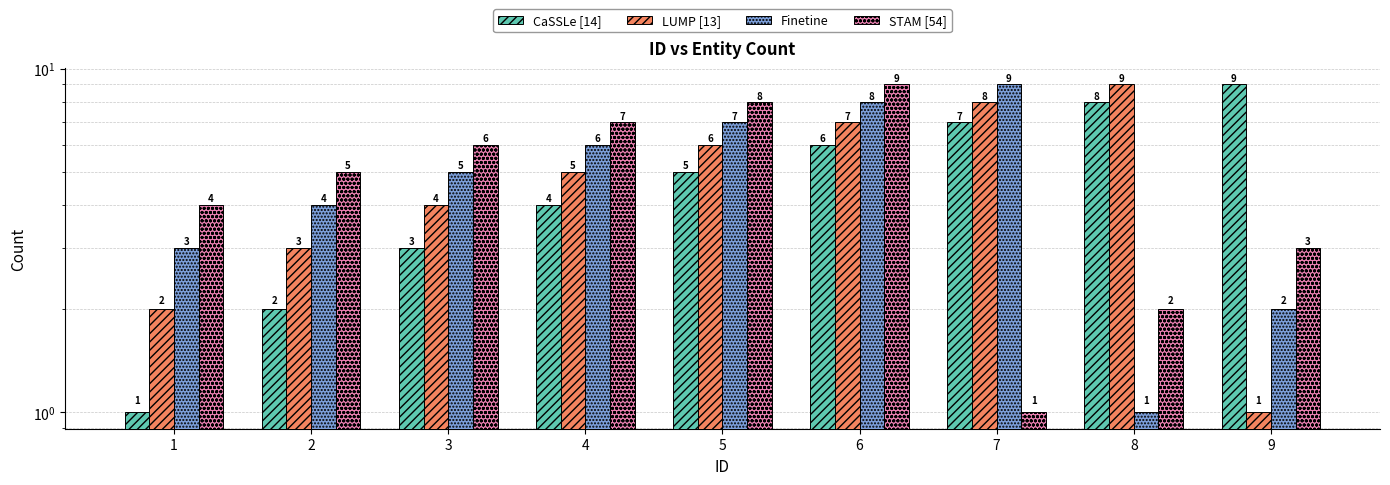

What is the difference between the second highest and second lowest values in the Finetine series?

6